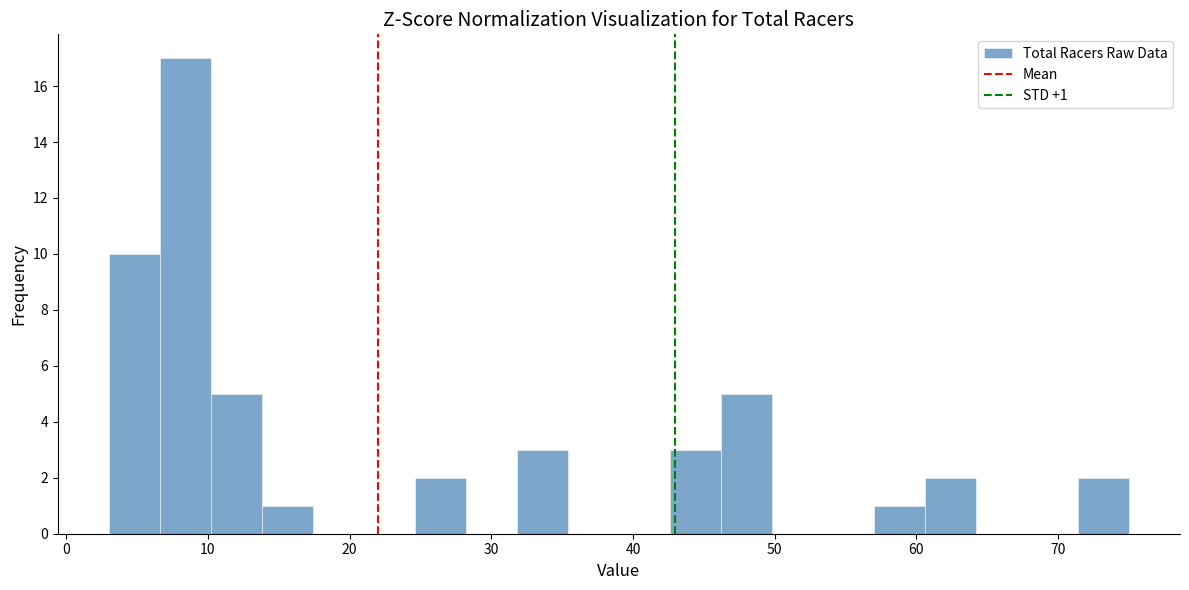

Read against the x-axis, roughly where is the centre of the tallest bar?

8